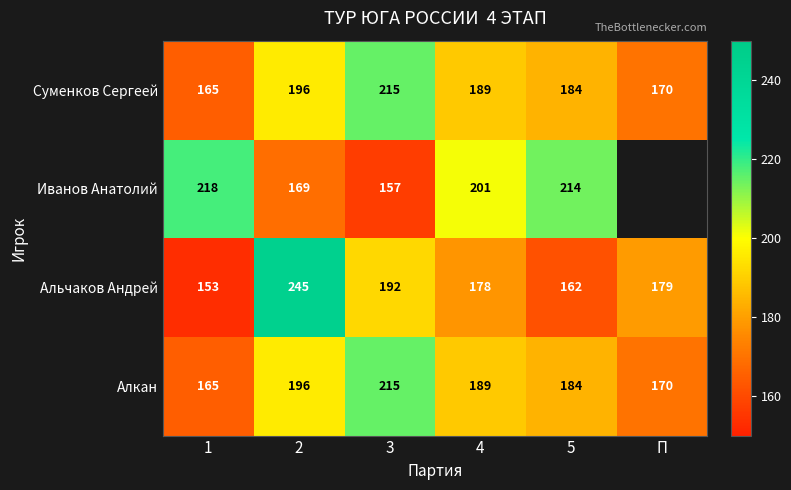

What is the difference between the second highest and minimum values in the Суменков Сергеей series?

31